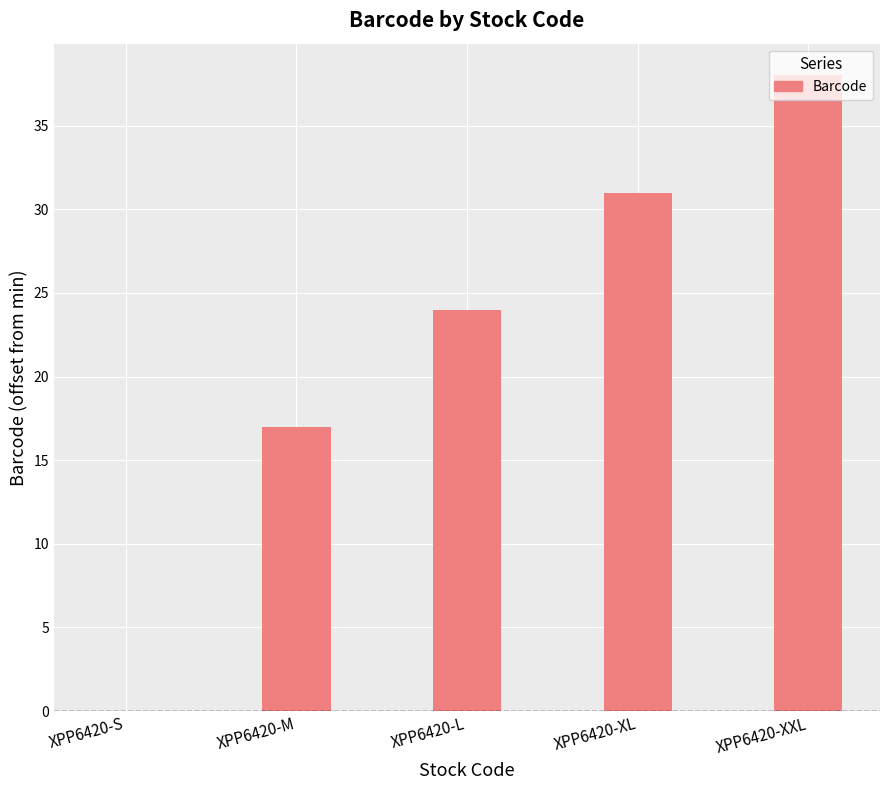

What is the change in value from XPP6420-L to XPP6420-XXL?

+14